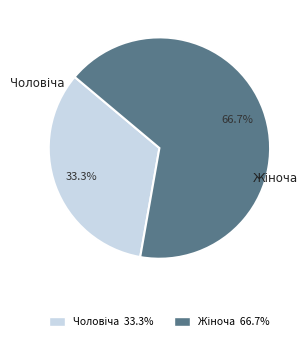

Is there a majority slice in this chart?

Yes